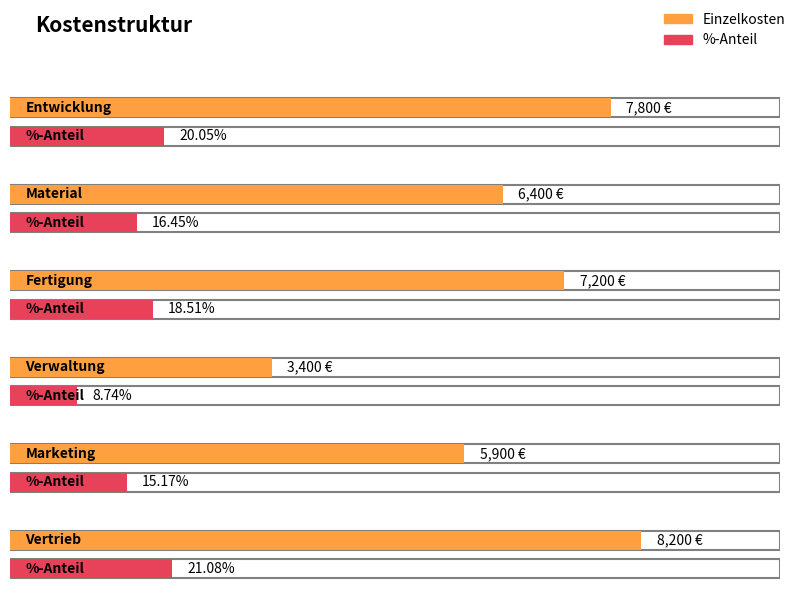

What is the sum of all %-Anteil values?

1.0